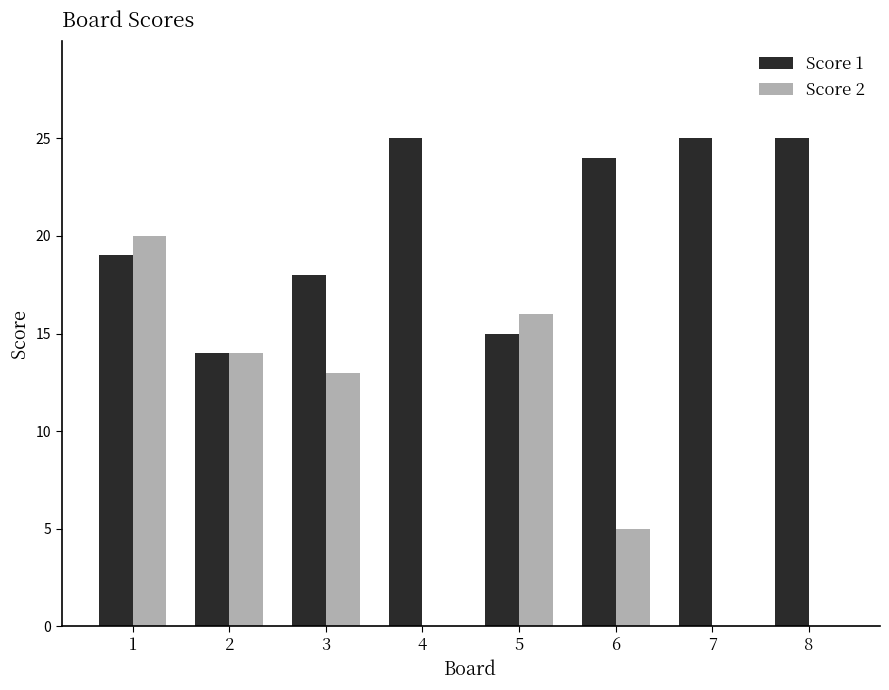

How many categories are shown in the chart?

8